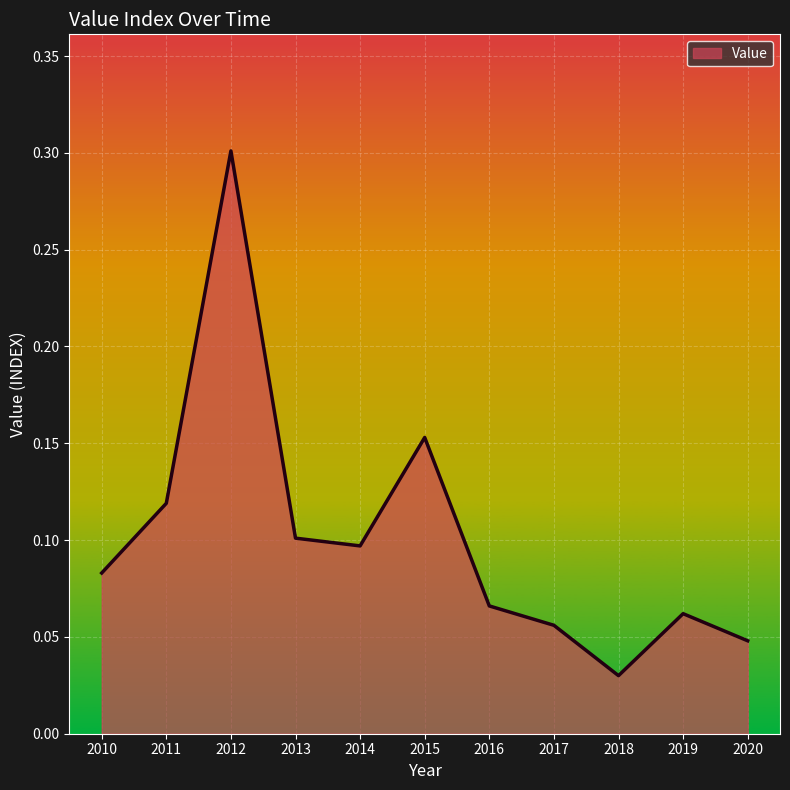

Where is the data nearest to the value 0?

2018